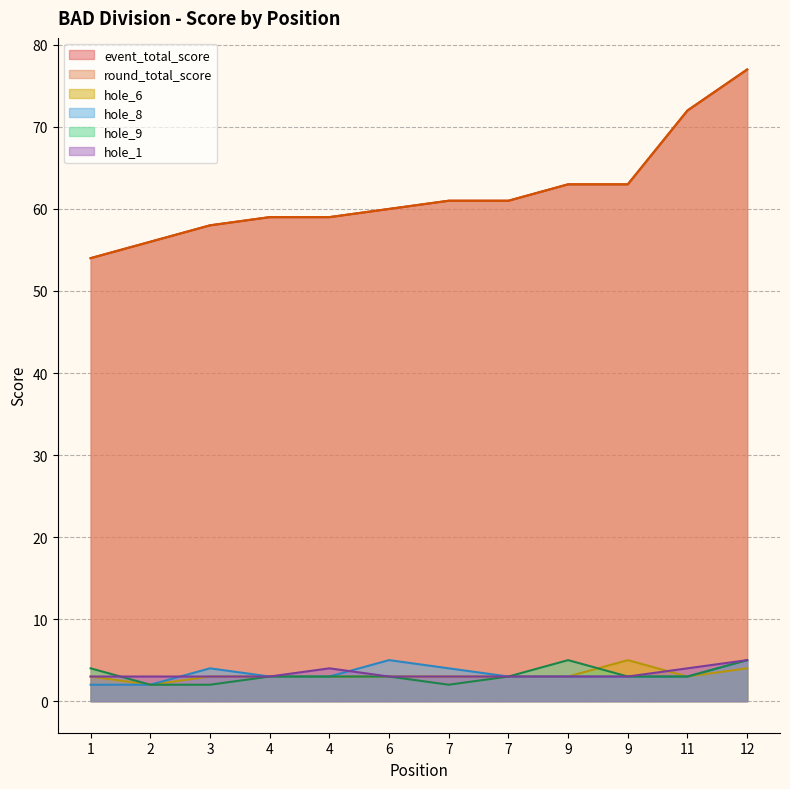

Reading right to left, list all the values displayed in this chart.

event_total_score: 77	72	63	63	61	61	60	59	59	58	56	54
round_total_score: 77	72	63	63	61	61	60	59	59	58	56	54
hole_6: 4	3	5	3	3	3	3	3	3	3	2	3
hole_8: 5	3	3	3	3	4	5	3	3	4	2	2
hole_9: 5	3	3	5	3	2	3	3	3	2	2	4
hole_1: 5	4	3	3	3	3	3	4	3	3	3	3